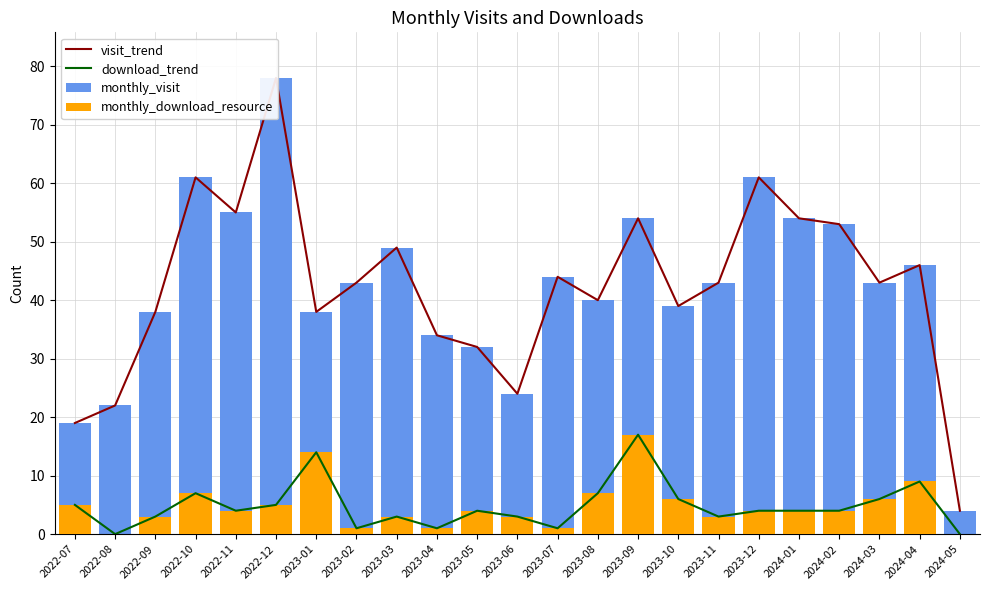

What is the sum of all download_trend values?

111